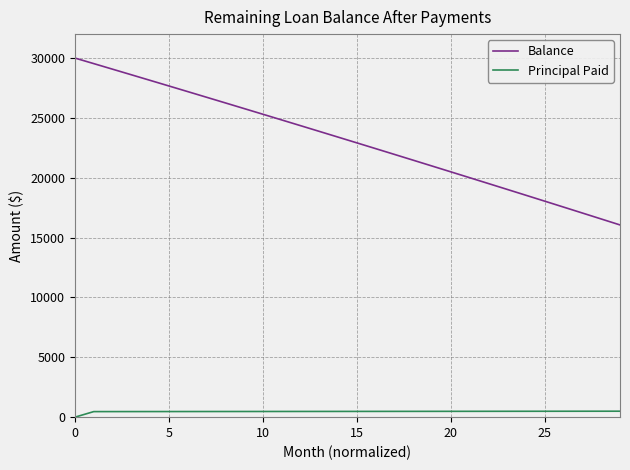

What is the average value of the Principal Paid series?

464.7